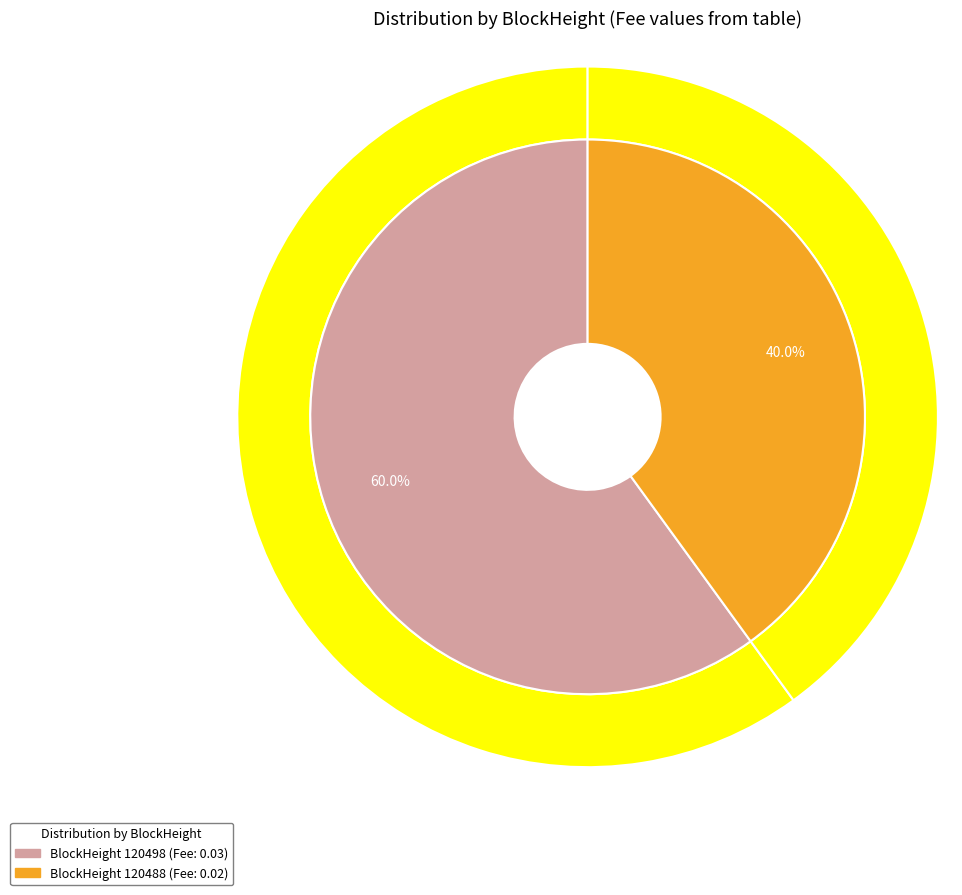

To the nearest percent, what is the combined percentage of 120498 and 120488?

100%